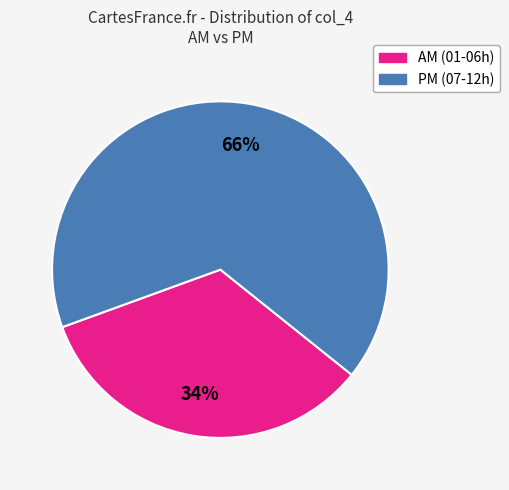

How many segments does this pie chart have?

2